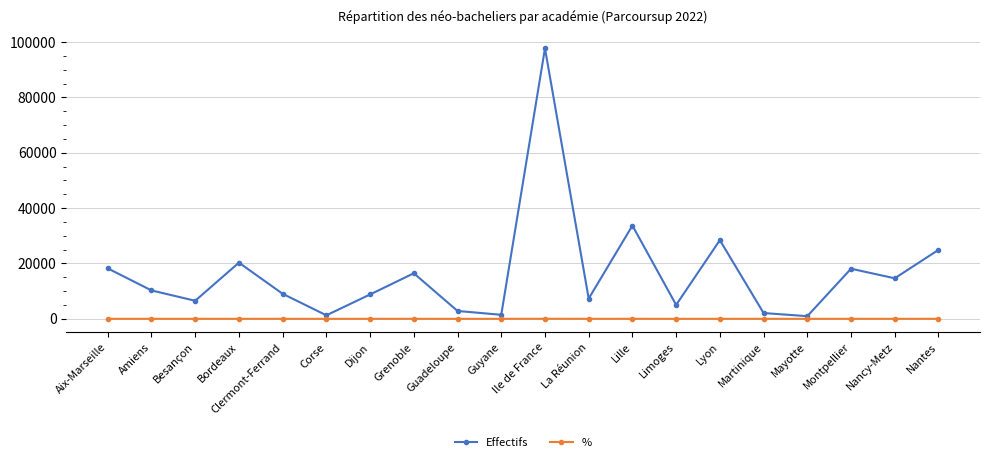

True or false: Effectifs and % cross at least once.

False